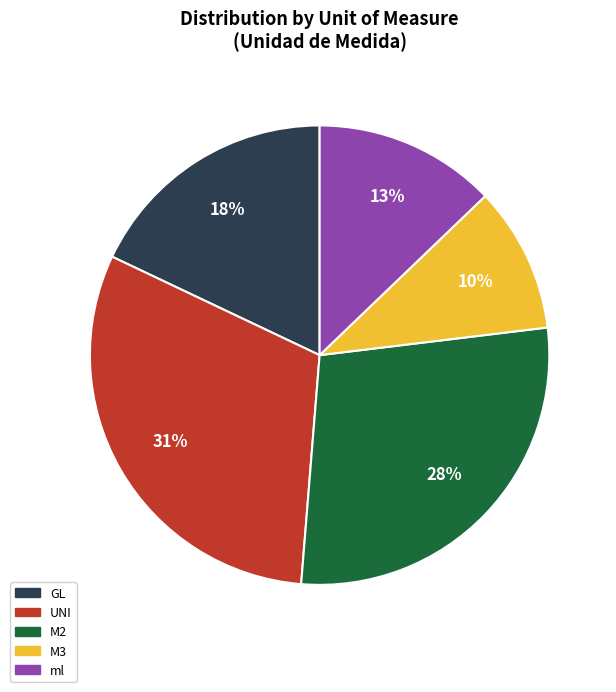

Count the number of slices in the pie.

5